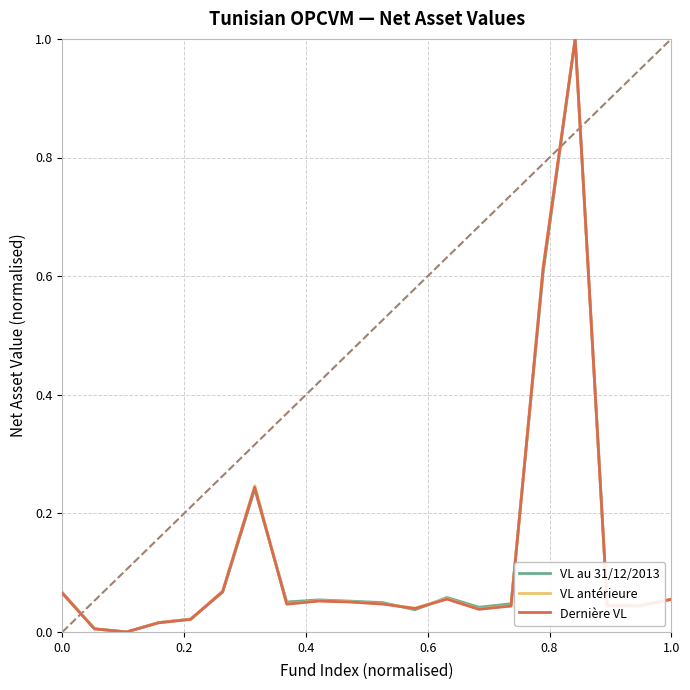

How many values in VL antérieure are above zero?

19